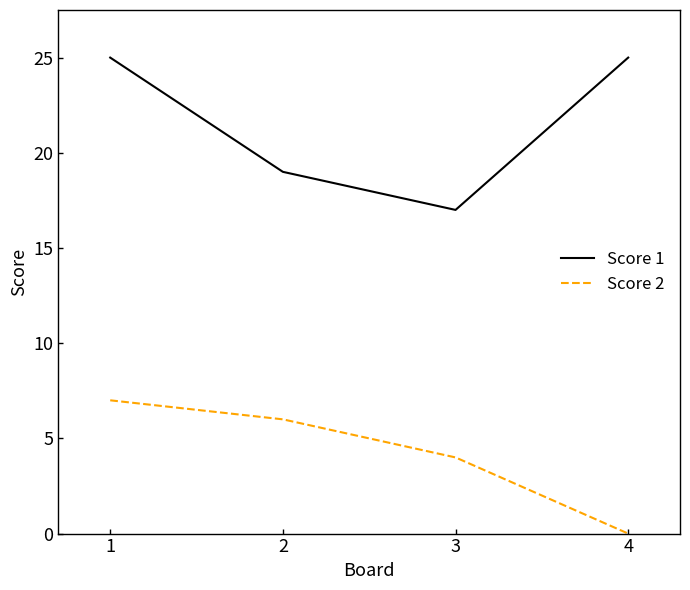

What is the total value across all series at 2?

25